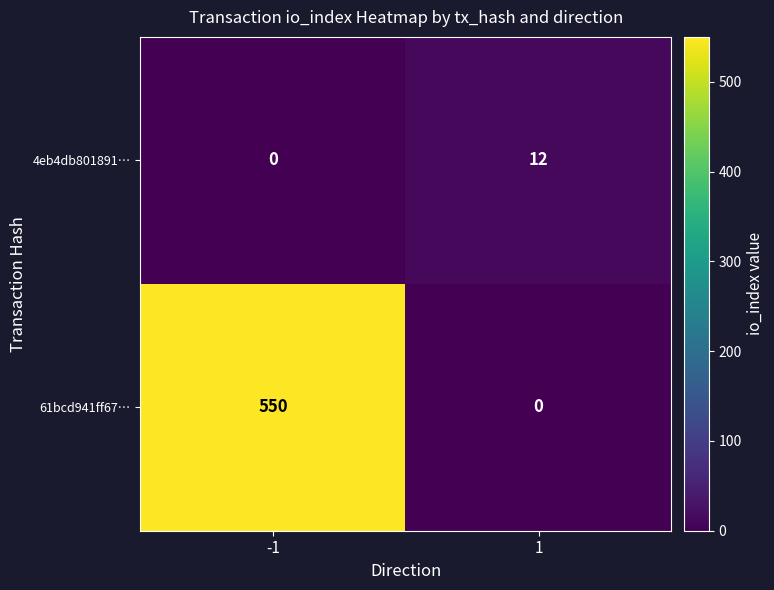

Reading left to right, extract all data points from this chart.

4eb4db801891…: -1=0	1=12
61bcd941ff67…: -1=550	1=0